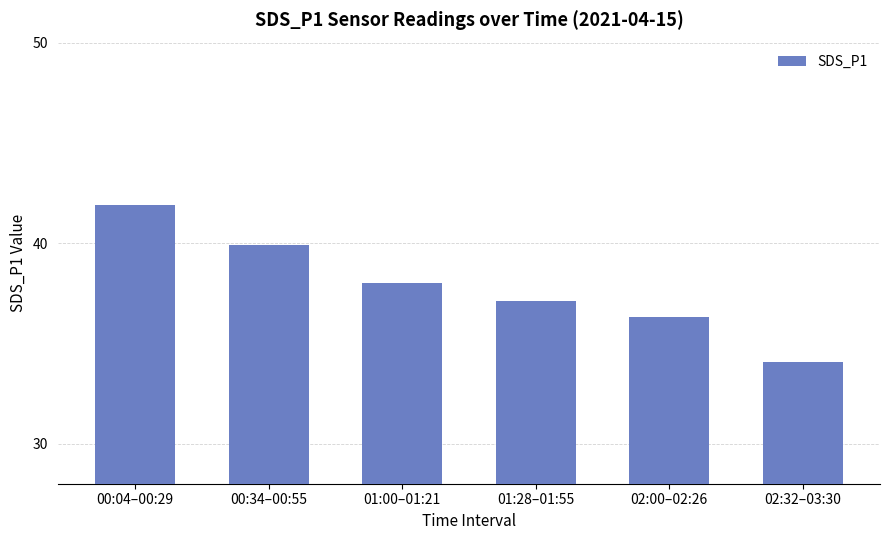

How many values exceed 38?

3